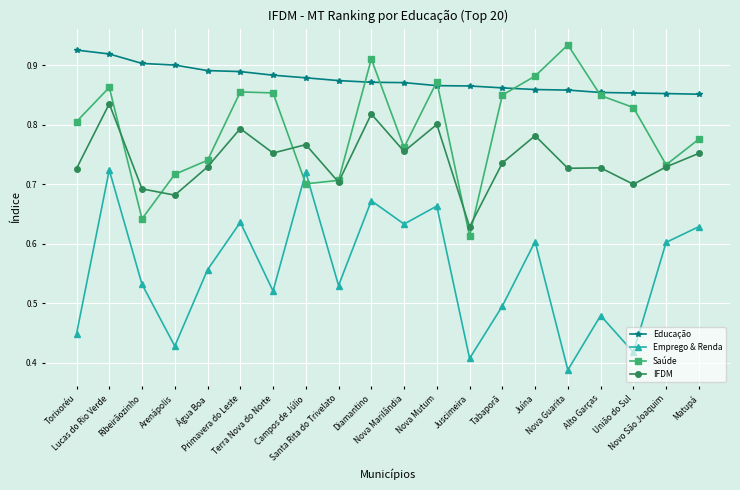

How many Educação values are between 0 and 1?

20